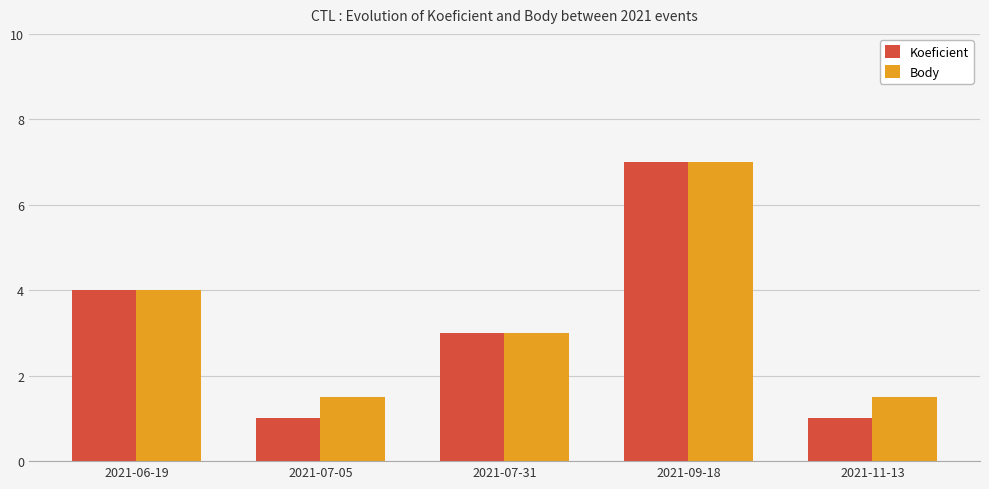

What is the label of the 1st bar from the right?

2021-11-13